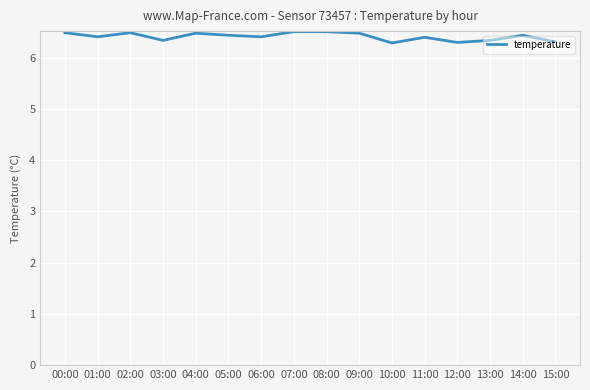

Between 09:00 and 15:00, which is larger?

09:00